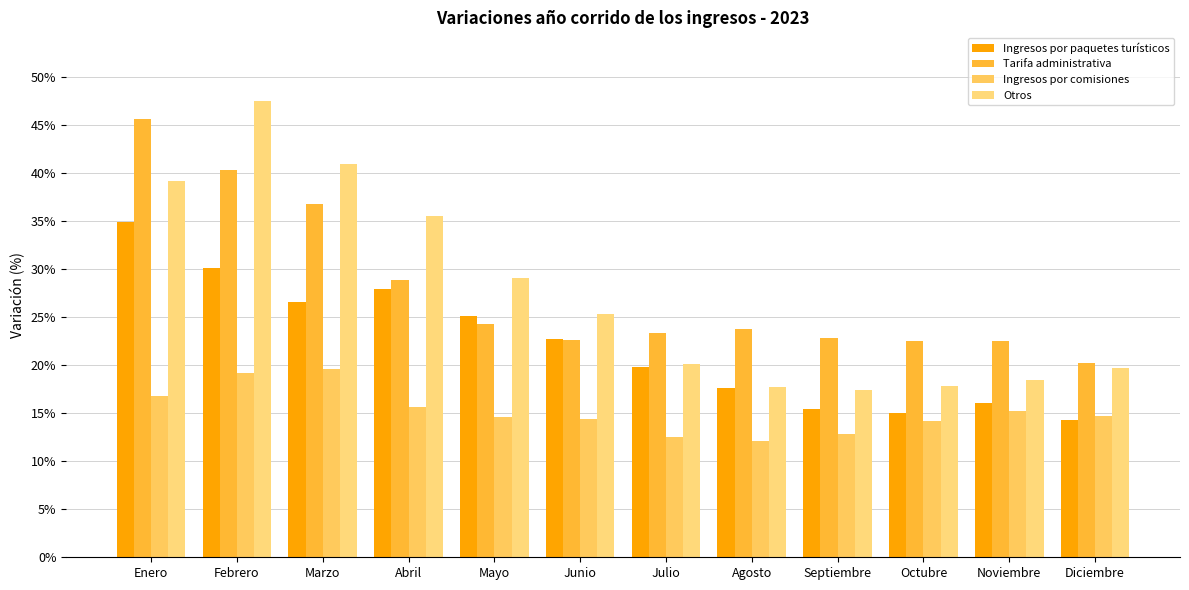

How many series are shown in this chart?

4